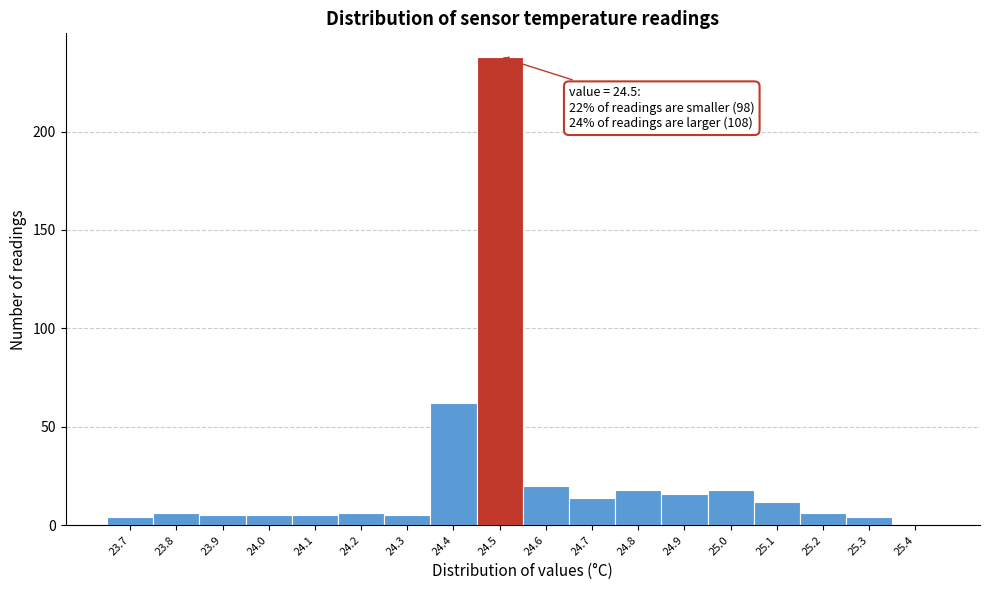

Over which range of the x-axis is the bar tallest?

24.45 to 24.55